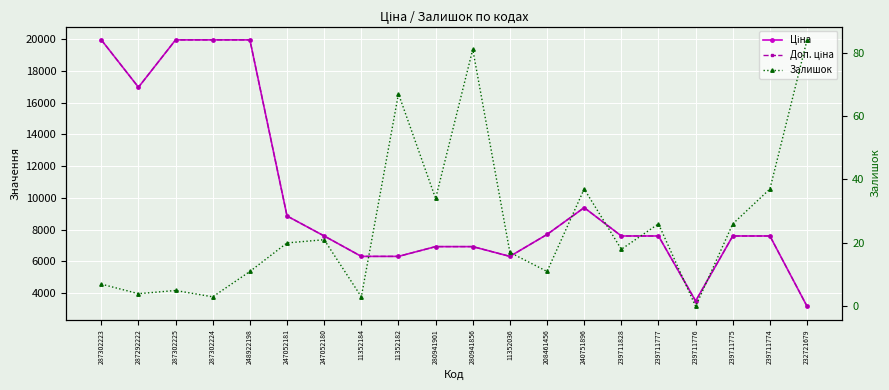

Where is the first local maximum for Ціна?

240751896